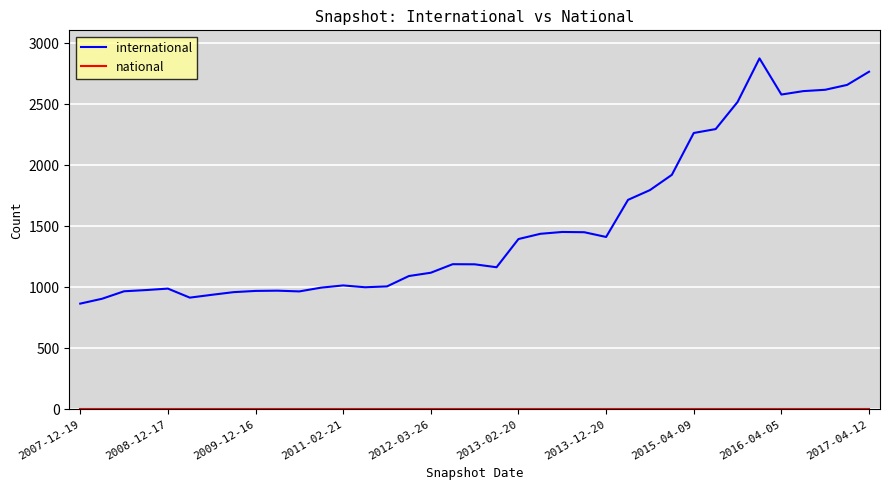

What is the greatest value displayed?

2875